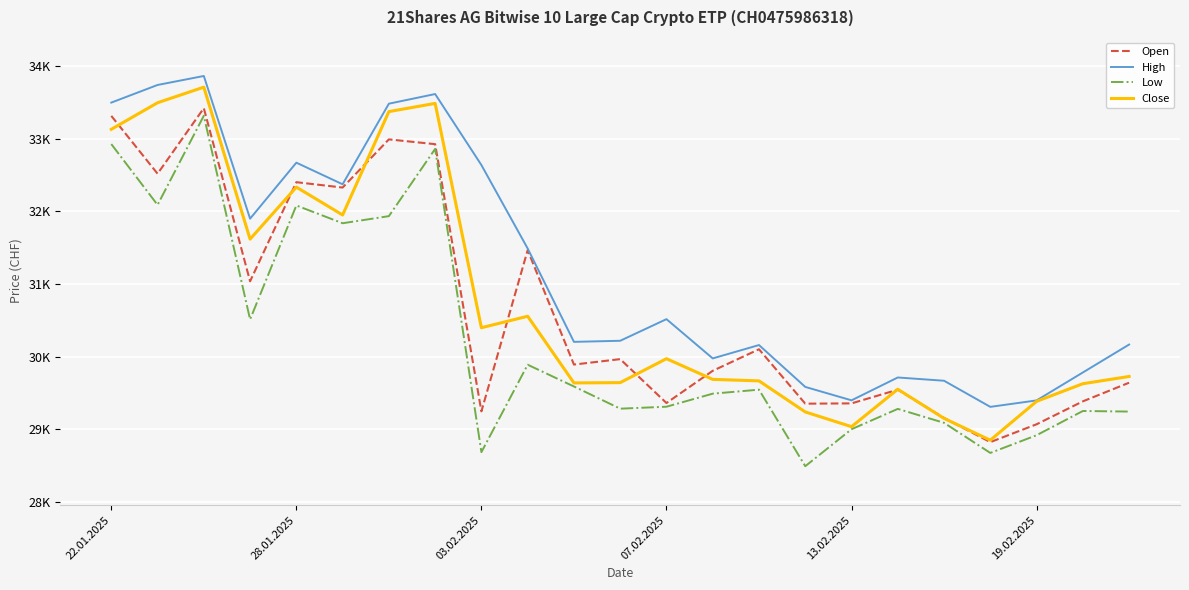

What are all the series names shown in the legend?

Open, High, Low, Close